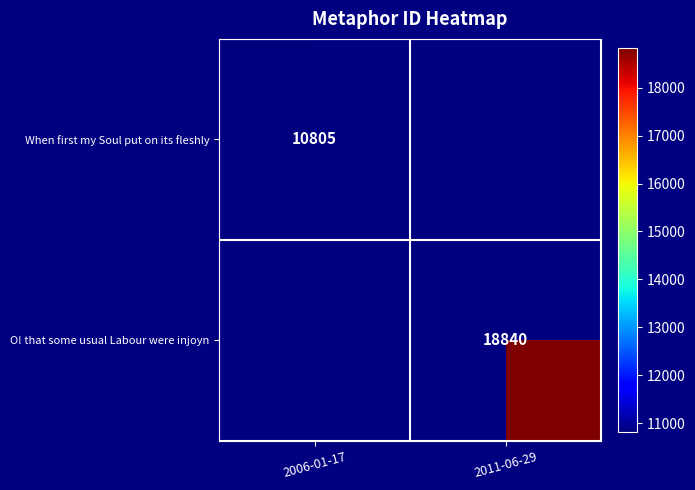

At which category does the chart reach its peak across all series?

2011-06-29